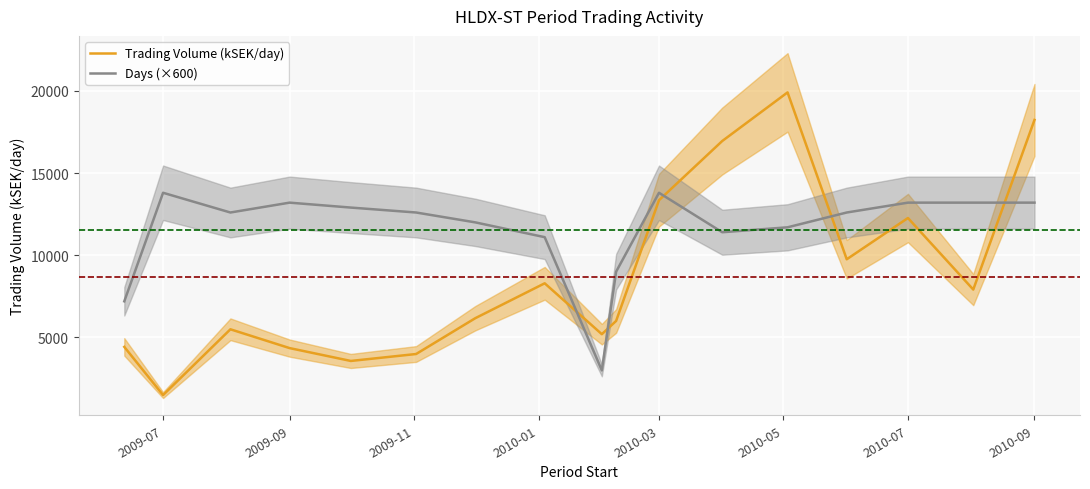

What is the minimum value for Days (×600)?

3000.0